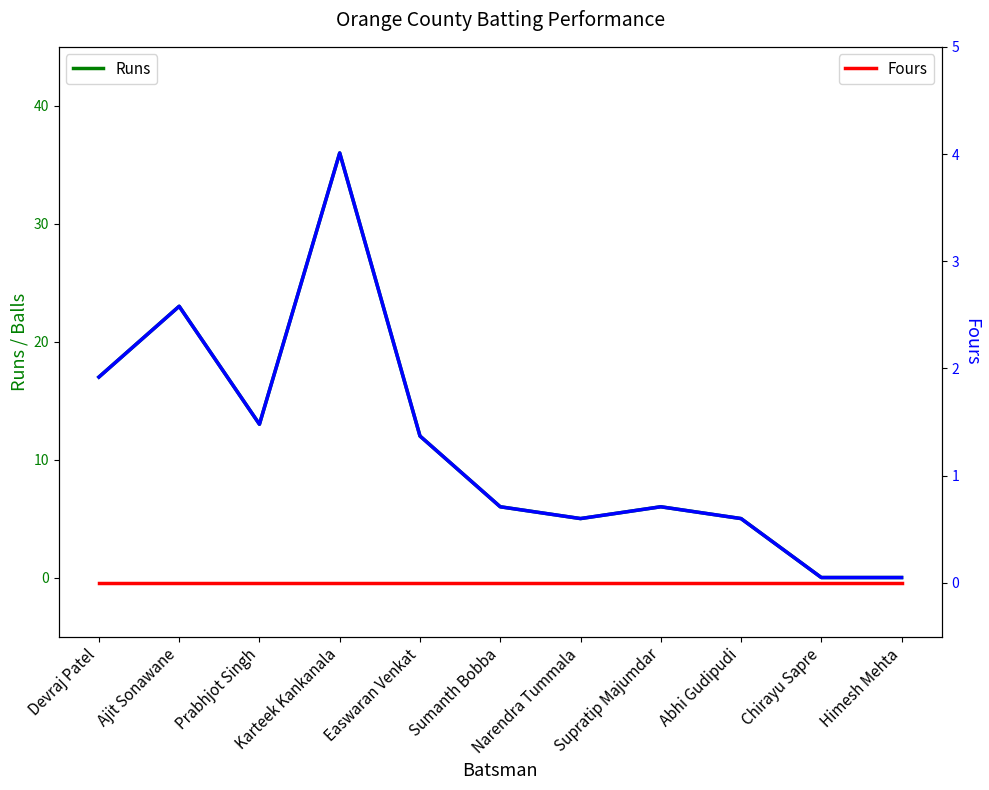

What is the difference between the Runs values at Narendra Tummala and Prabhjot Singh?

8